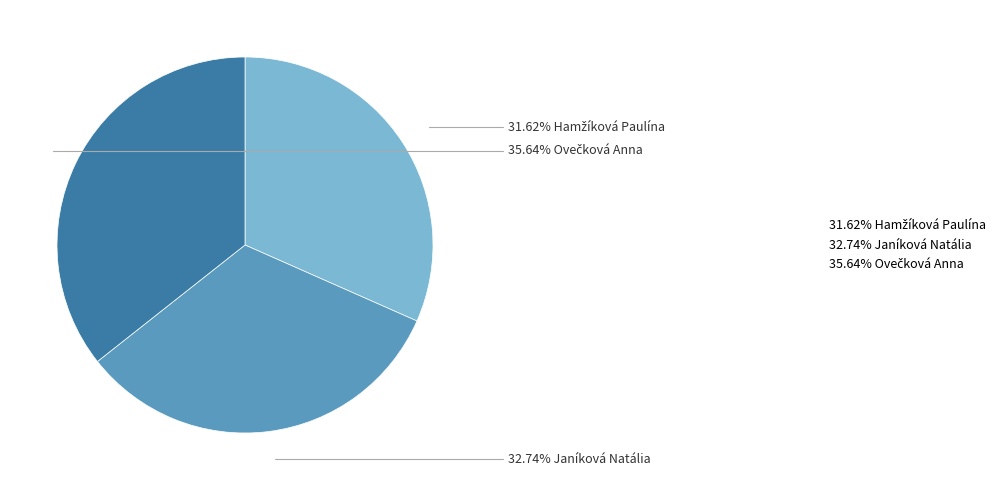

Is there a majority slice in this chart?

No